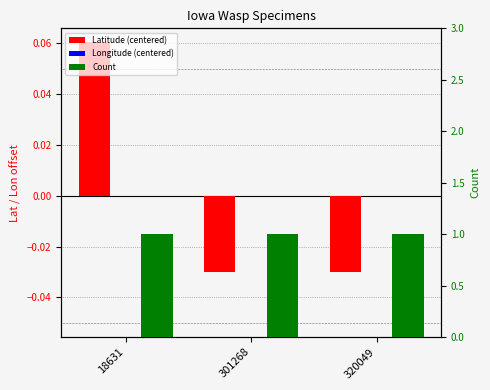

At 18631, list the series in order from smallest to largest.

Longitude (centered), Latitude (centered), Count